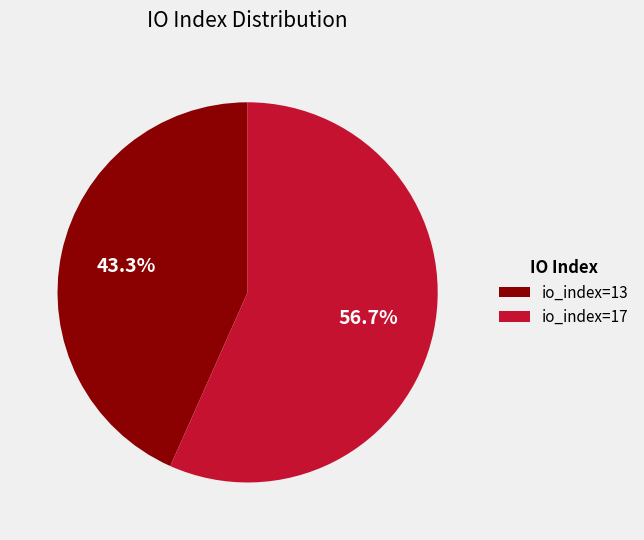

True or false: io_index=17 accounts for 57% of the total.

True